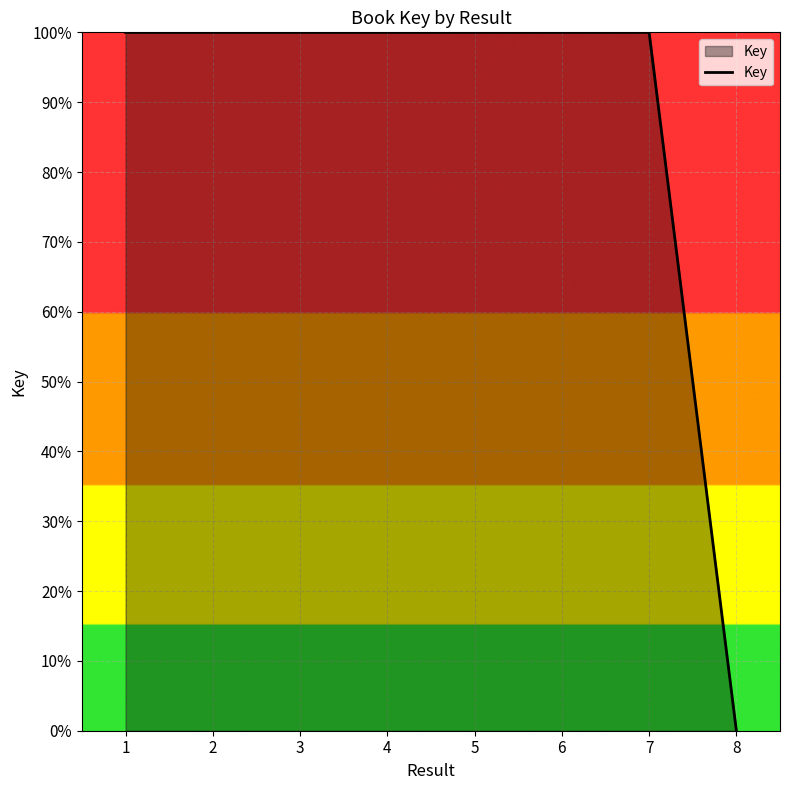

How many lines are shown in the chart?

1